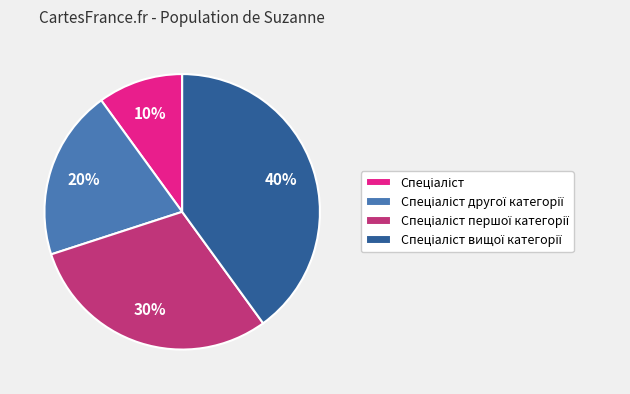

Is there any slice that represents more than half of the pie?

No